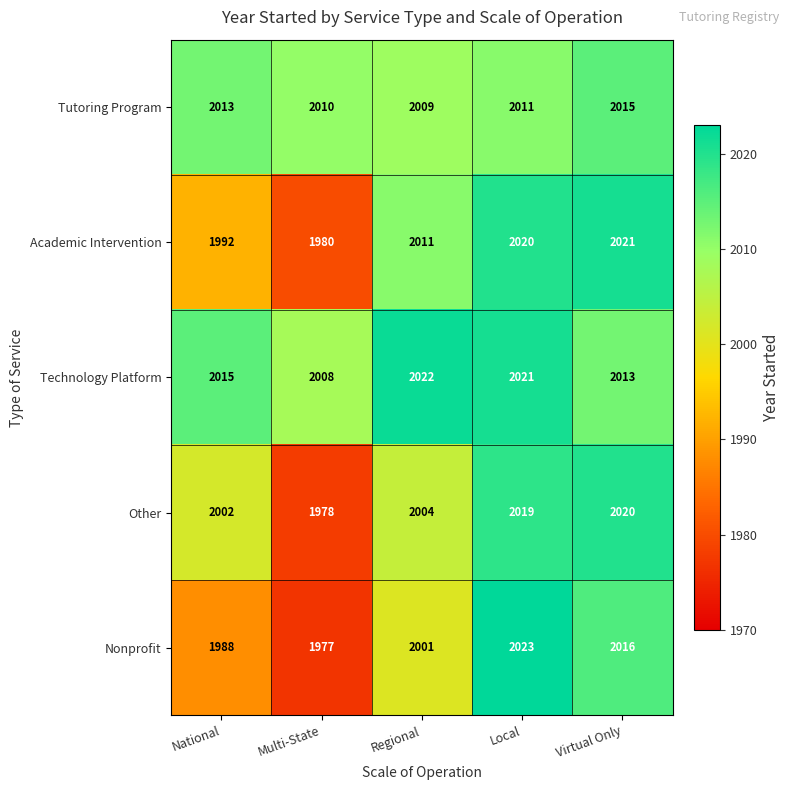

What is the total value across all series at Local?

10094